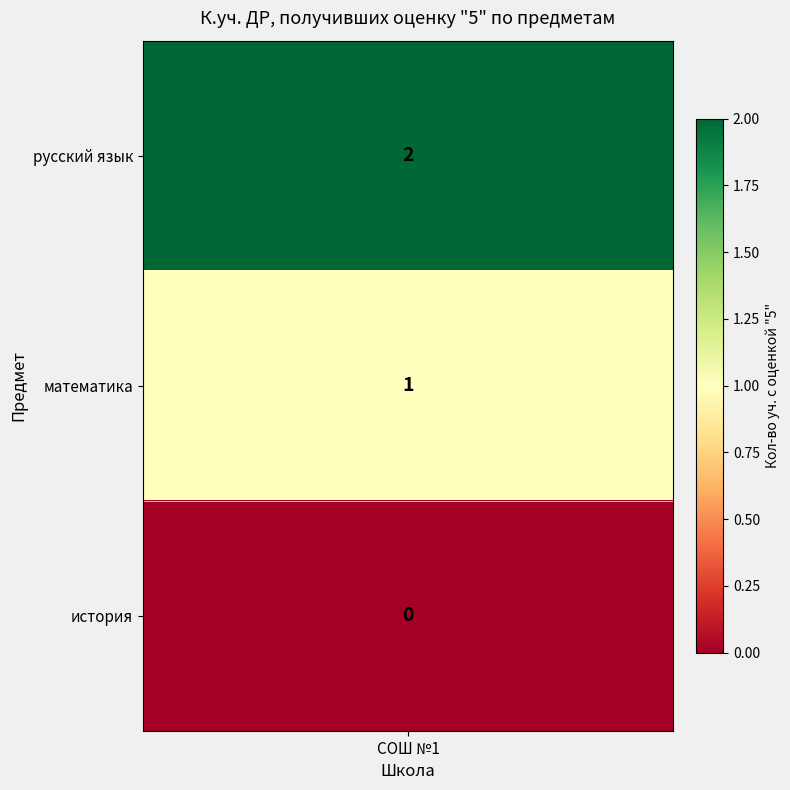

The value at история is 0. True or false?

True